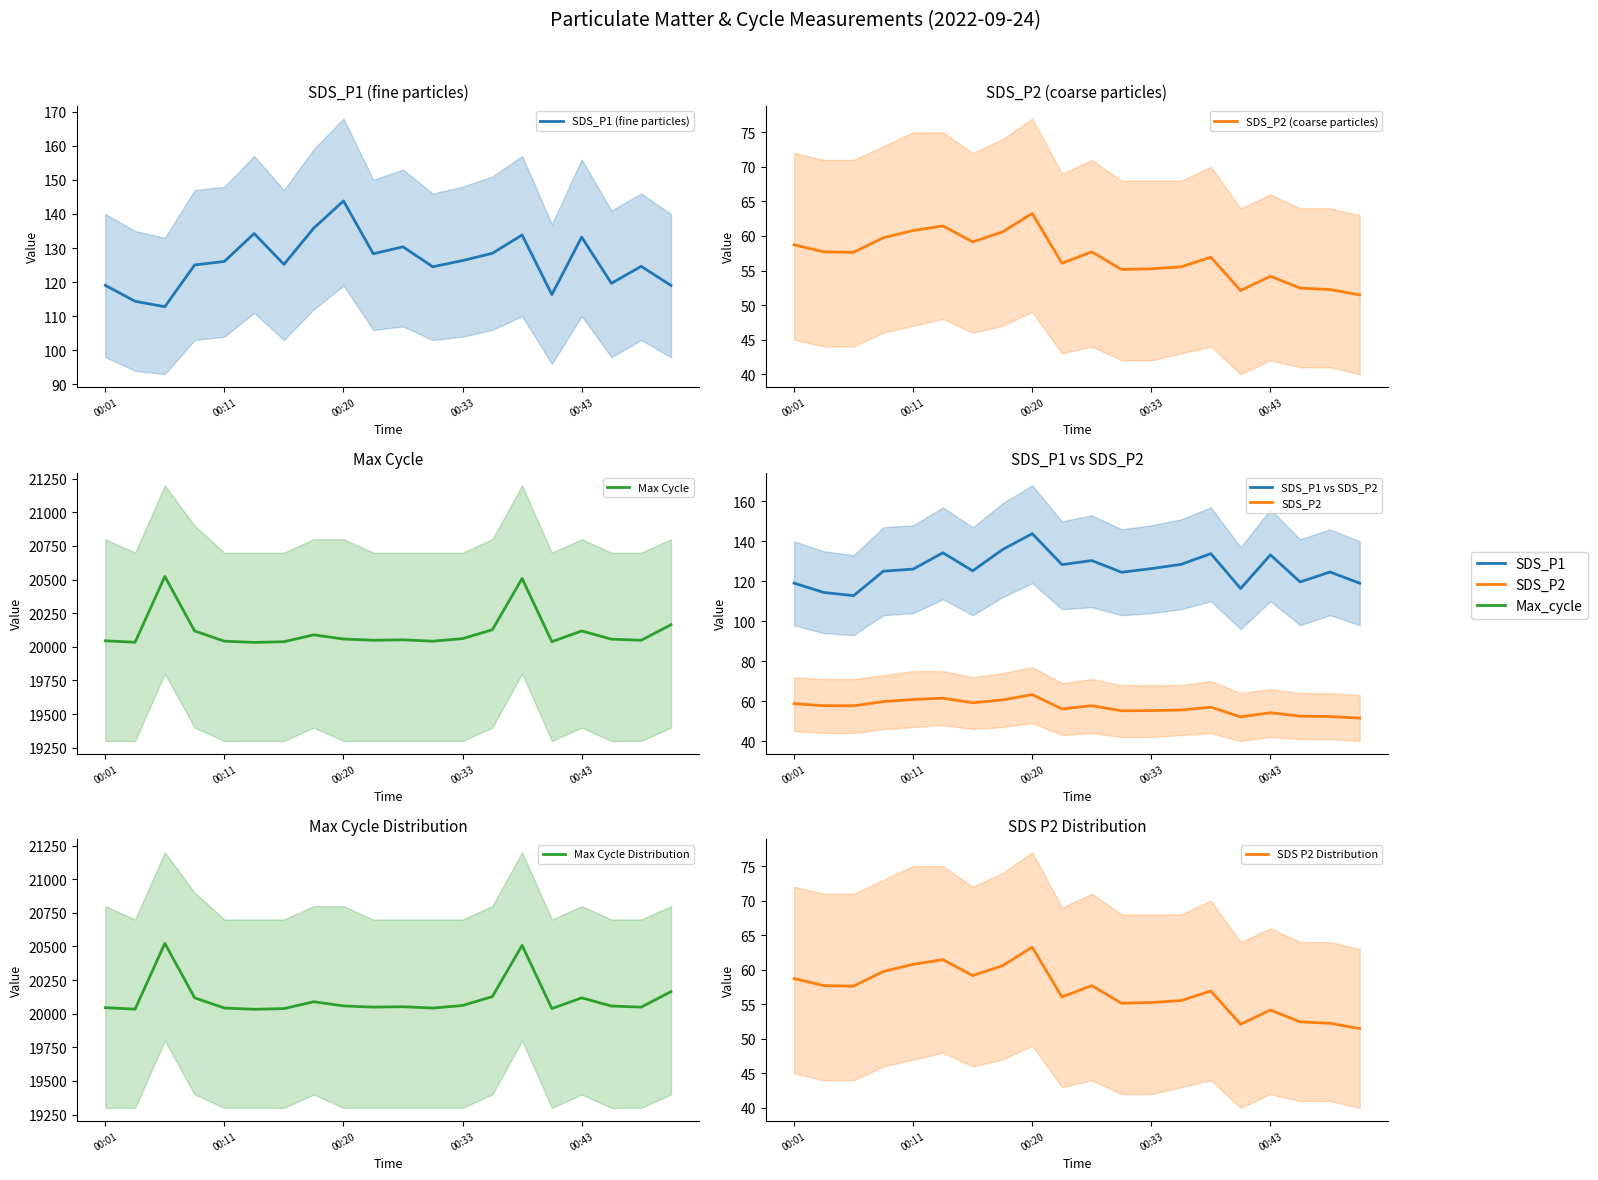

What is the difference between the maximum and minimum values in the Max_cycle series?

490.0